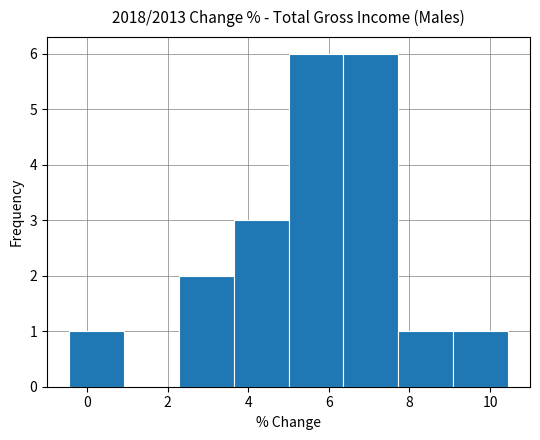

Reading left to right, transcribe this chart: for each bar, give the range it covers on the x-axis and its height. Neither the bar edges nor the heights are printed on the chart, so give them approximately, as read against the axes.

-0.4 to 1.0: 1
1.0 to 2.2: 0
2.2 to 3.6: 2
3.6 to 5.0: 3
5.0 to 6.4: 6
6.4 to 7.8: 6
7.8 to 9.0: 1
9.0 to 10.4: 1